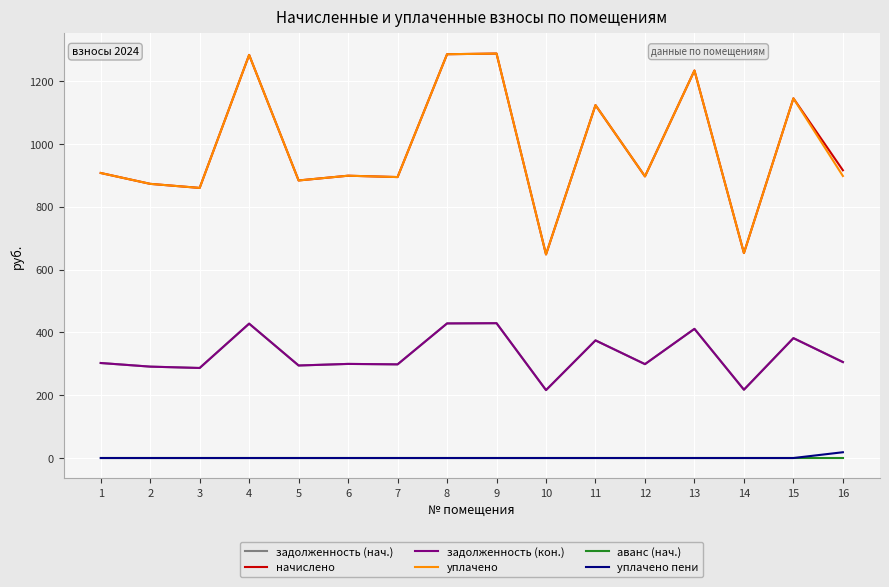

The value of задолженность (кон.) at 8 is 428.4. True or false?

True